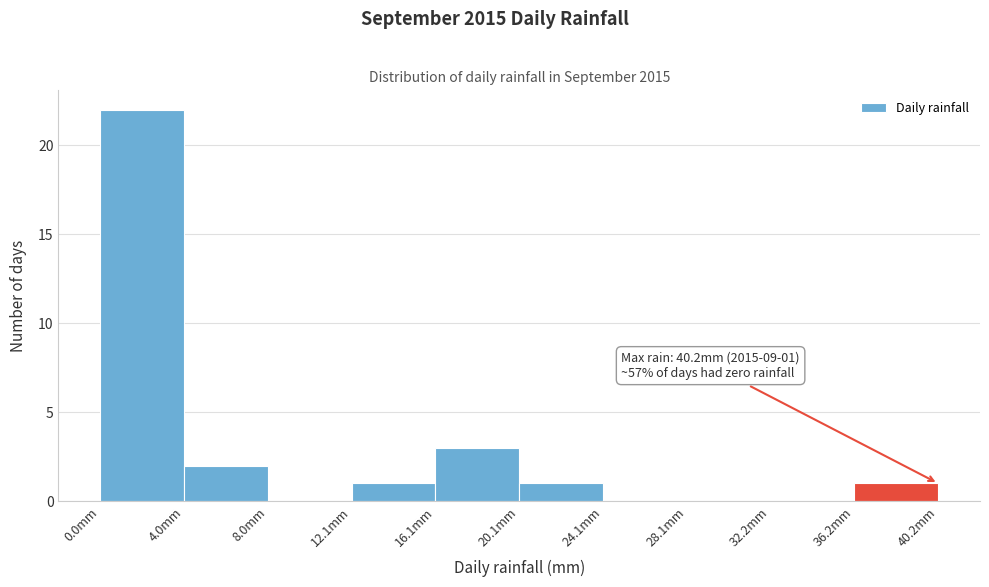

Which range on the x-axis has the tallest bar?

0 to 4